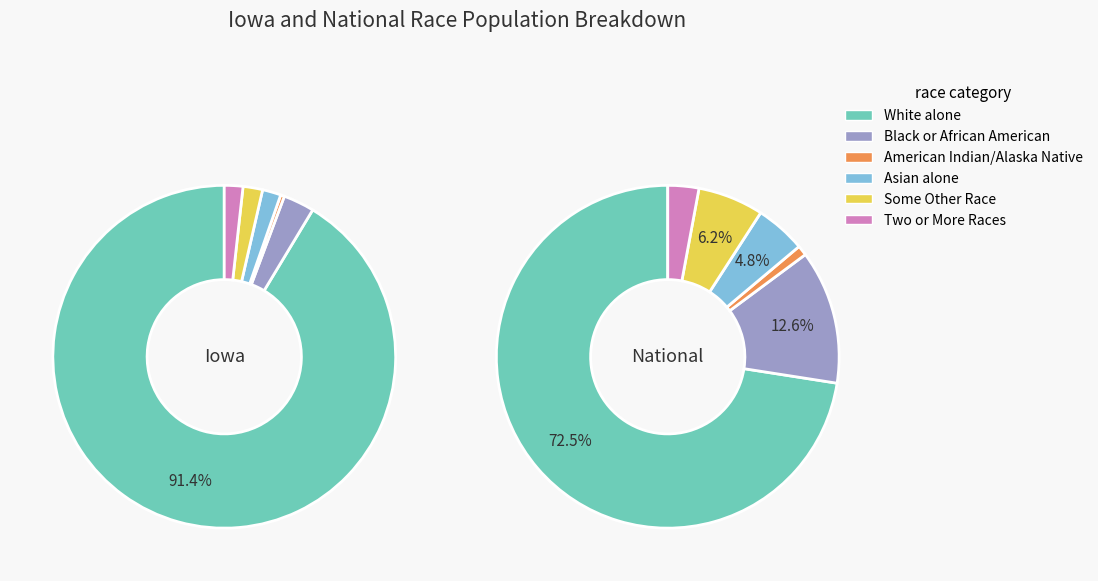

Is national_values the majority of the pie?

No